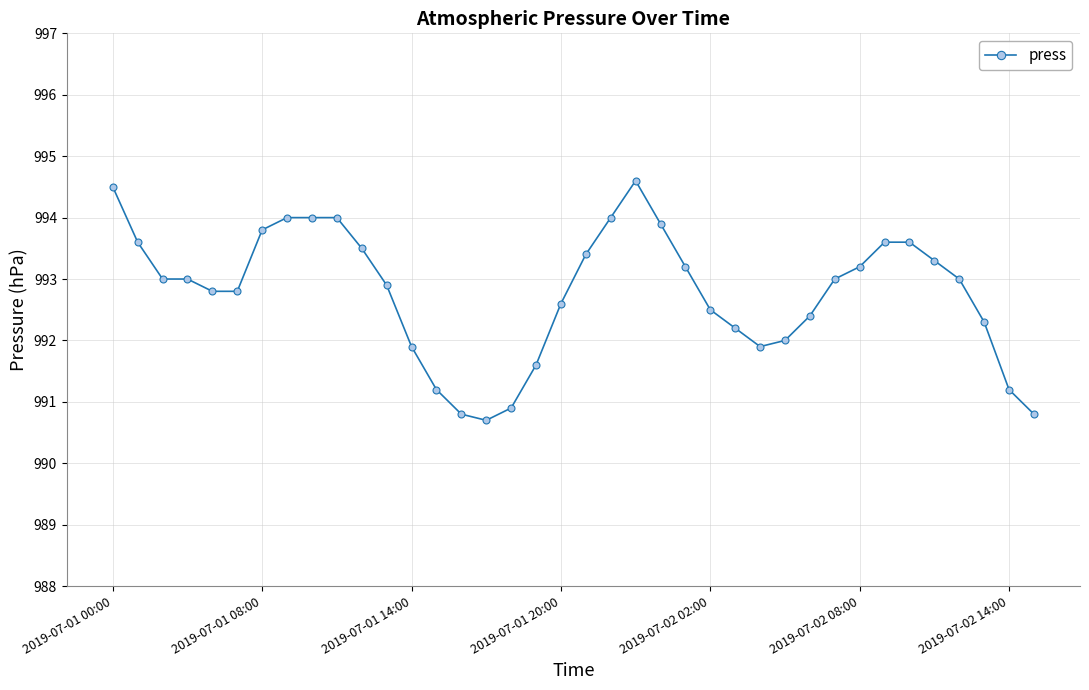

What is the smallest value displayed?

990.7